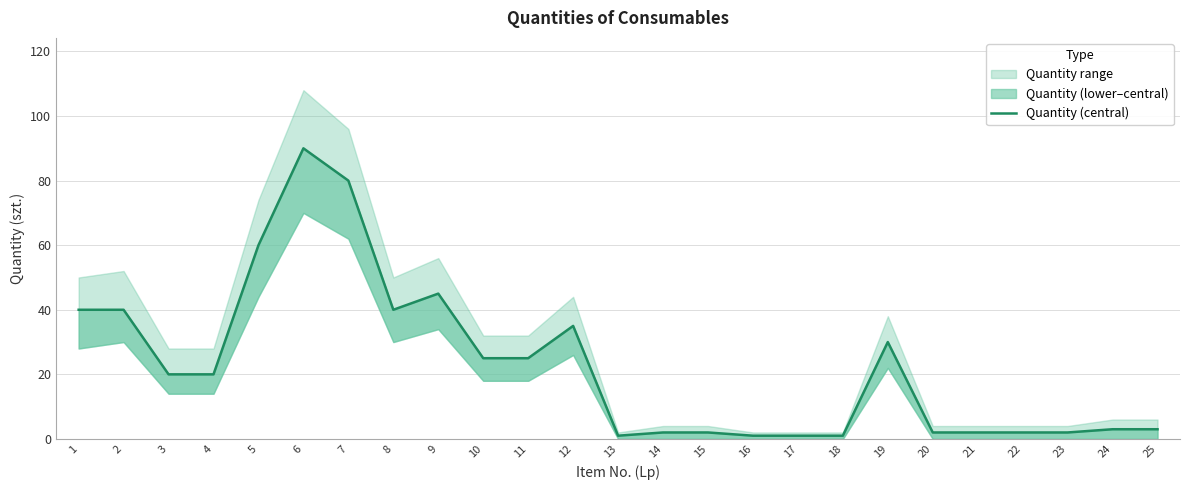

What is the change in value from 9 to 21?

-43